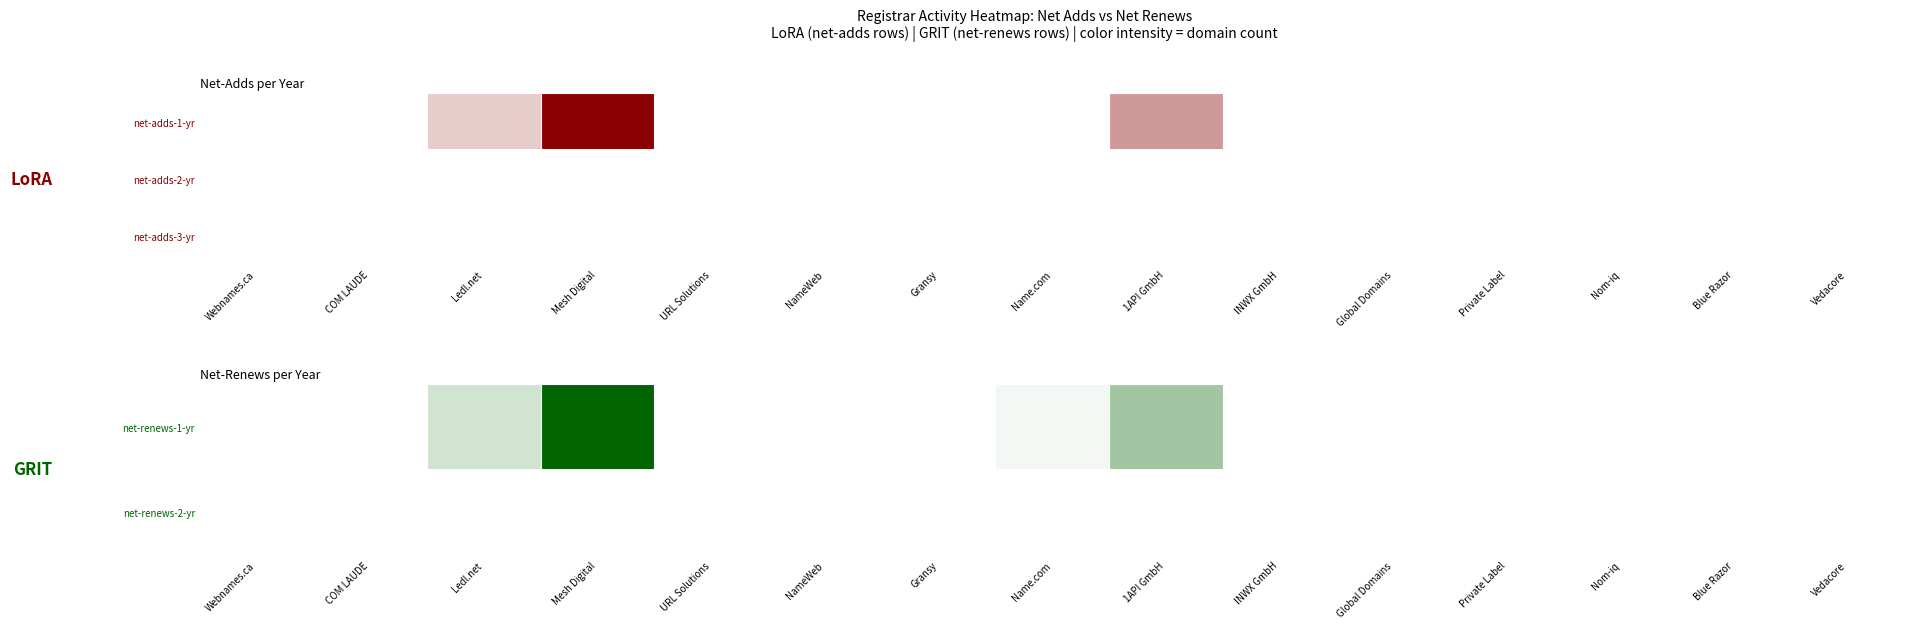

Count the number of data series in this chart.

3